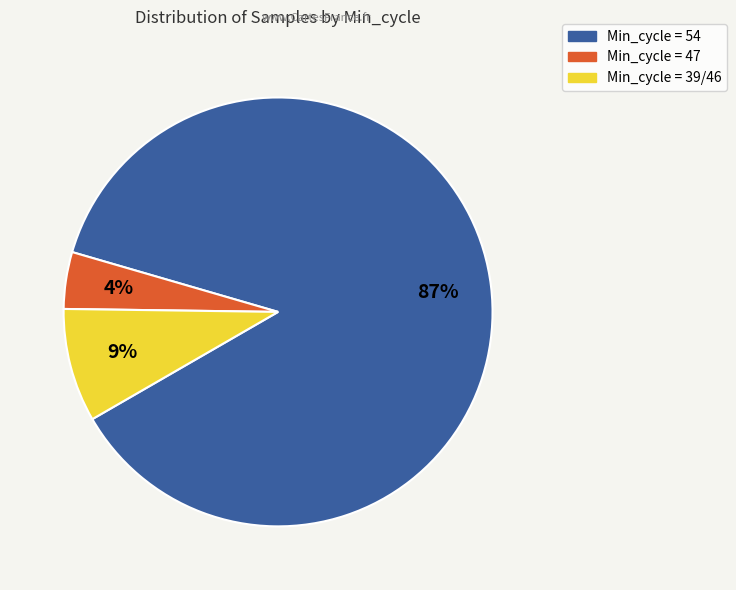

To the nearest percent, what is the average slice percentage?

33%